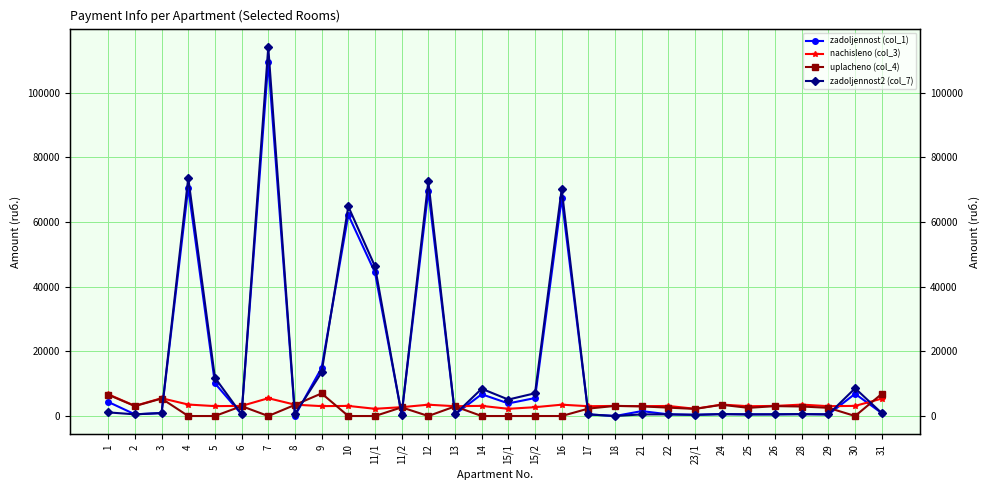

How many times do nachisleno (col_3) and zadoljennost (col_1) cross each other?

12